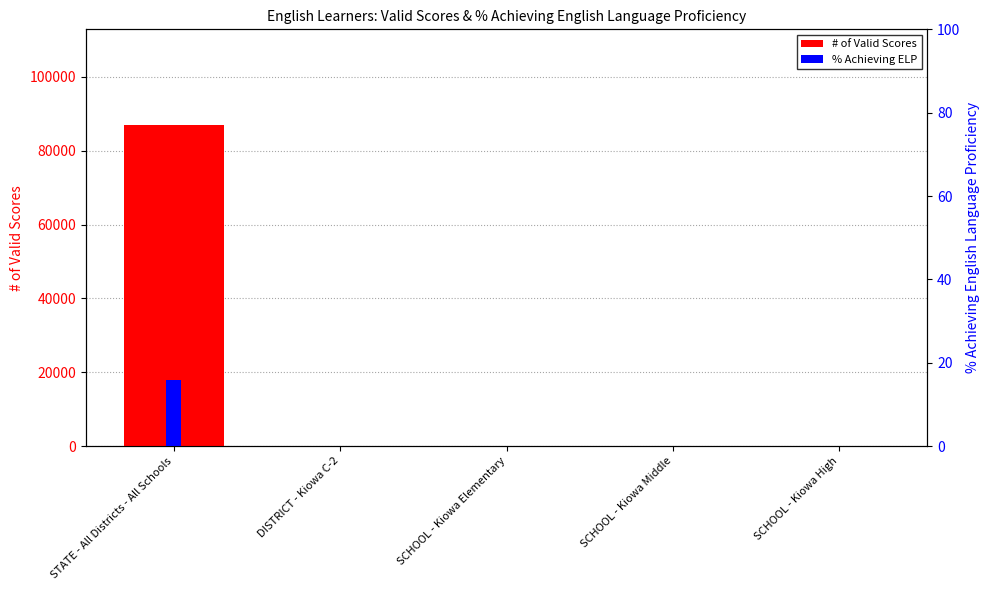

Rank the series at SCHOOL - Kiowa Elementary from highest to lowest value.

# of Valid Scores, % Achieving ELP